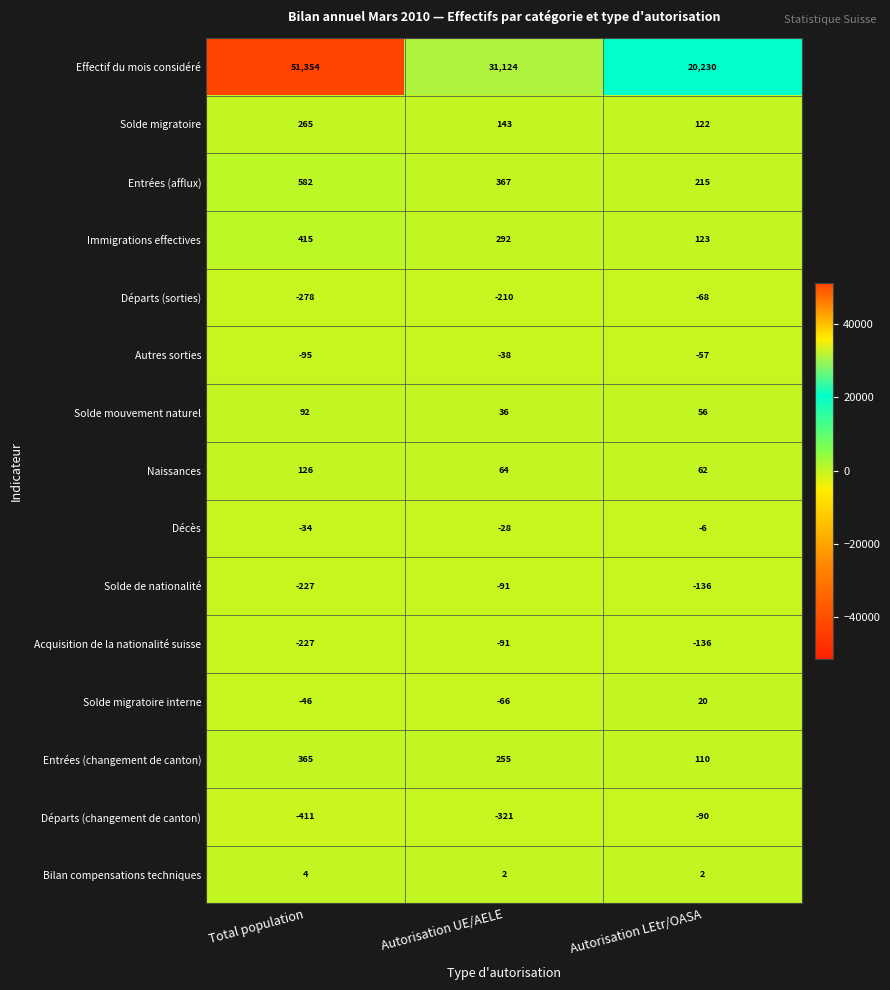

Read the Solde migratoire interne value at Autorisation LEtr/OASA, to the nearest 10.

20